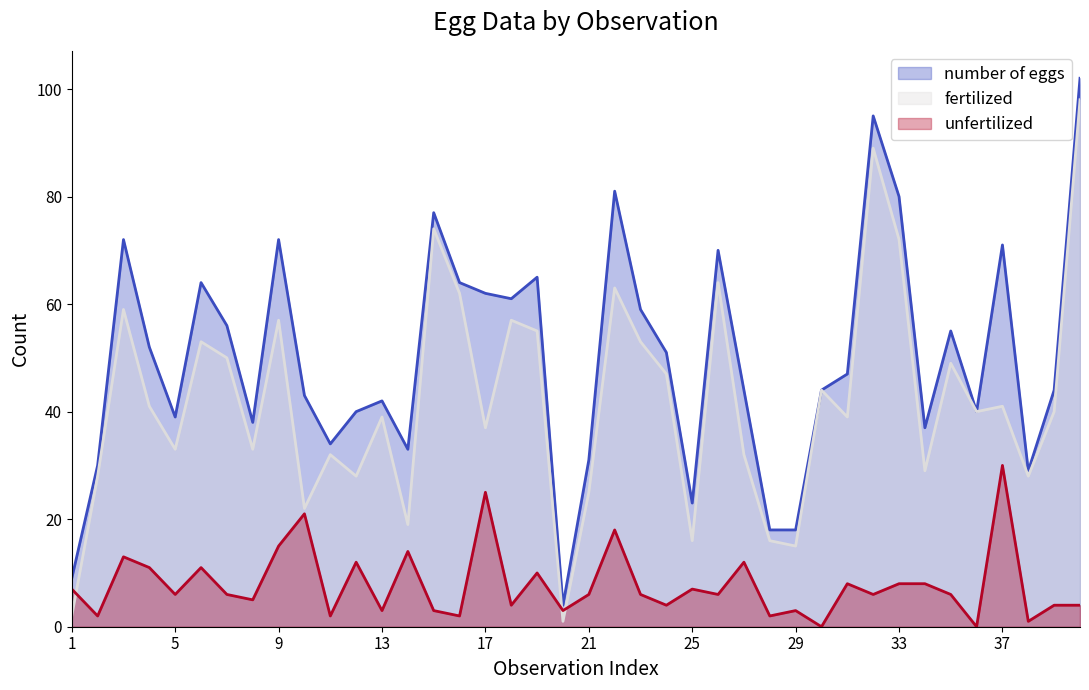

What is the average value of the unfertilized series?

8